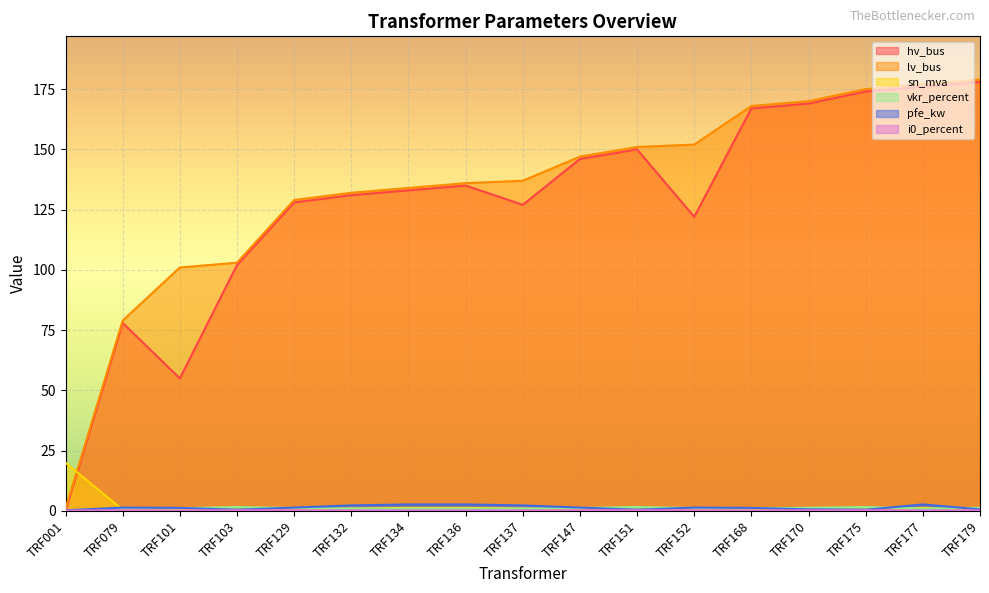

At TRF103, list the series in order from largest to smallest.

lv_bus, hv_bus, vkr_percent, pfe_kw, i0_percent, sn_mva